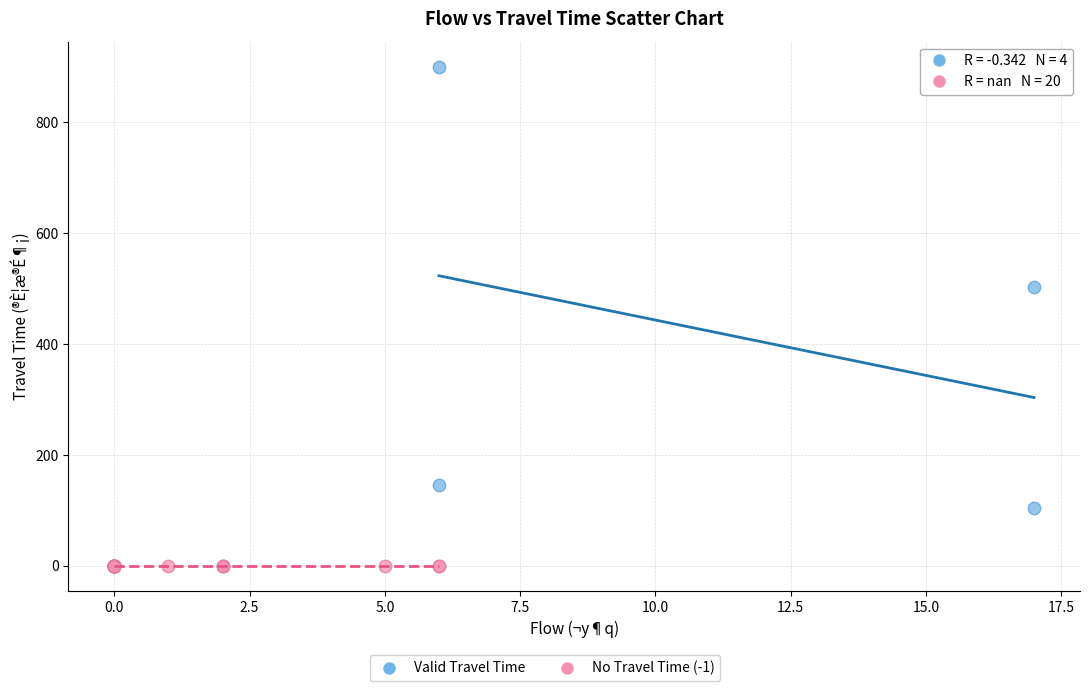

Which series contains the highest Y value?

Valid Travel Time